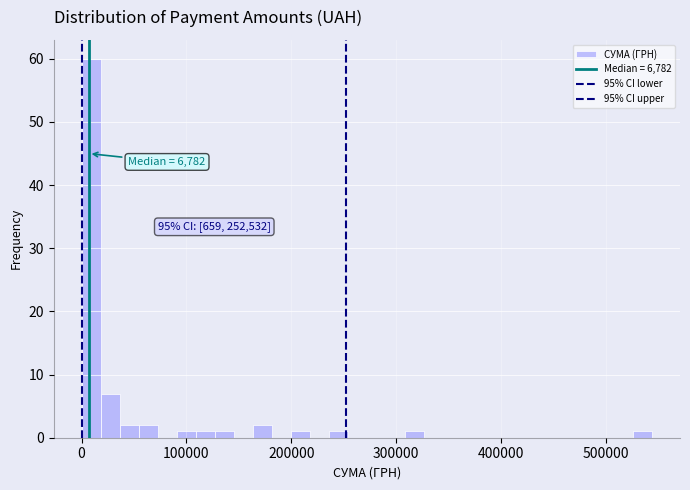

Around what value on the x-axis is the tallest bar? Give the approximate position of its centre, as read against the axis.

10000